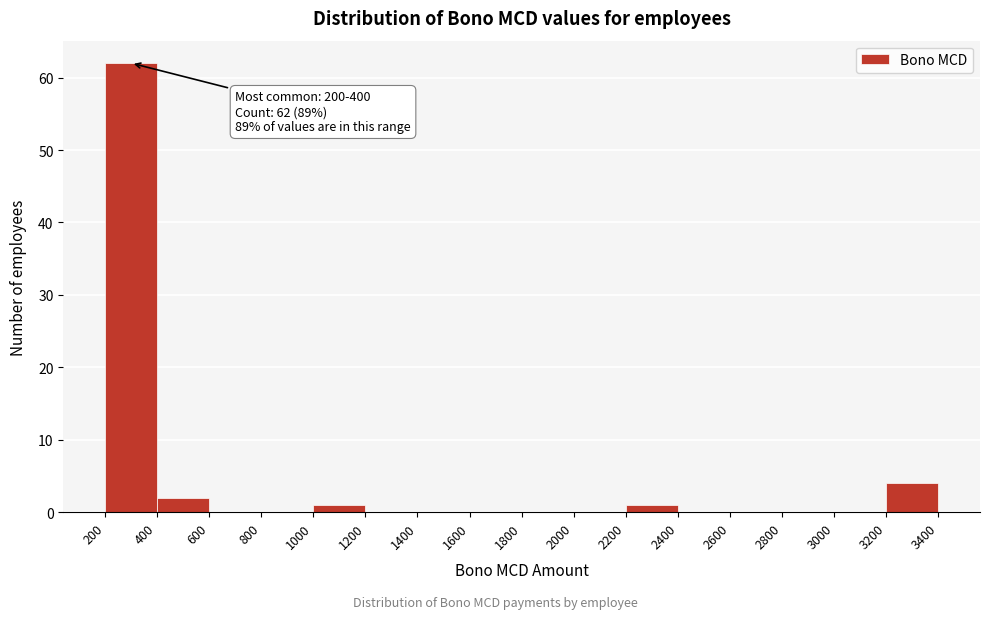

Which range on the x-axis has the tallest bar?

200 to 400